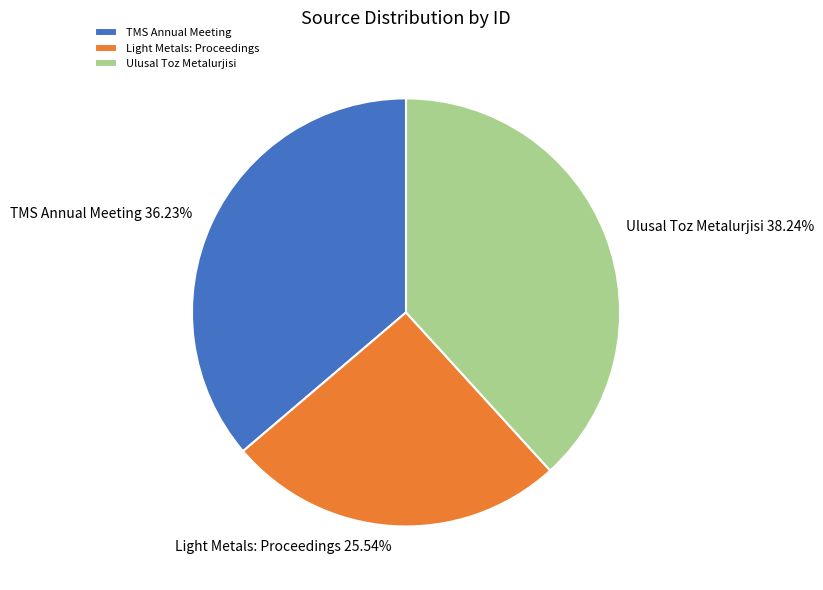

Is there any slice that represents more than half of the pie?

No